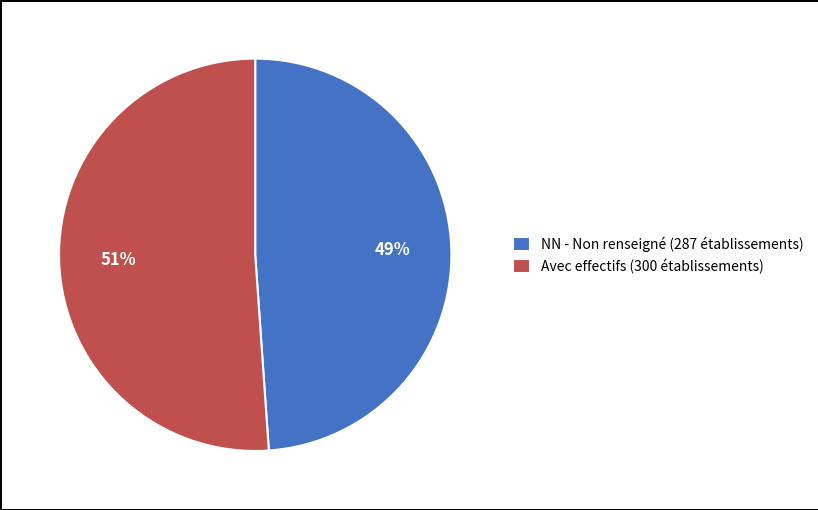

Count the number of slices in the pie.

2